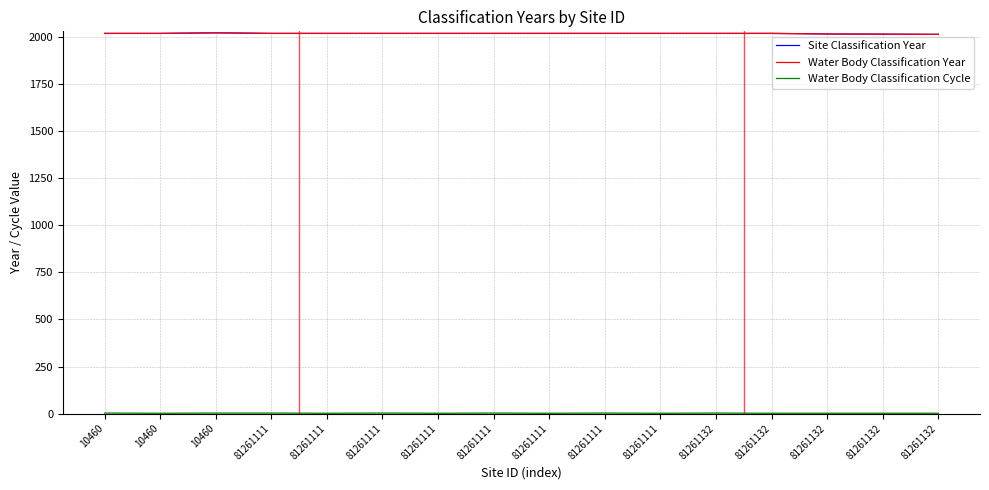

Reading right to left, list all the values displayed in this chart.

Site Classification Year: 81261132=2014	81261132=2015	81261132=2016	81261132=2019	81261132=2019	81261111=2019	81261111=2019	81261111=2019	81261111=2019	81261111=2019	81261111=2019	81261111=2019	81261111=2019	10460=2022	10460=2019	10460=2019
Water Body Classification Year: 81261132=2014	81261132=2015	81261132=2016	81261132=2019	81261132=2019	81261111=2019	81261111=2019	81261111=2019	81261111=2019	81261111=2019	81261111=2019	81261111=2019	81261111=2019	10460=2022	10460=2019	10460=2019
Water Body Classification Cycle: 81261132=2	81261132=2	81261132=2	81261132=2	81261132=3	81261111=2	81261111=3	81261111=2	81261111=3	81261111=2	81261111=3	81261111=2	81261111=3	10460=3	10460=2	10460=3